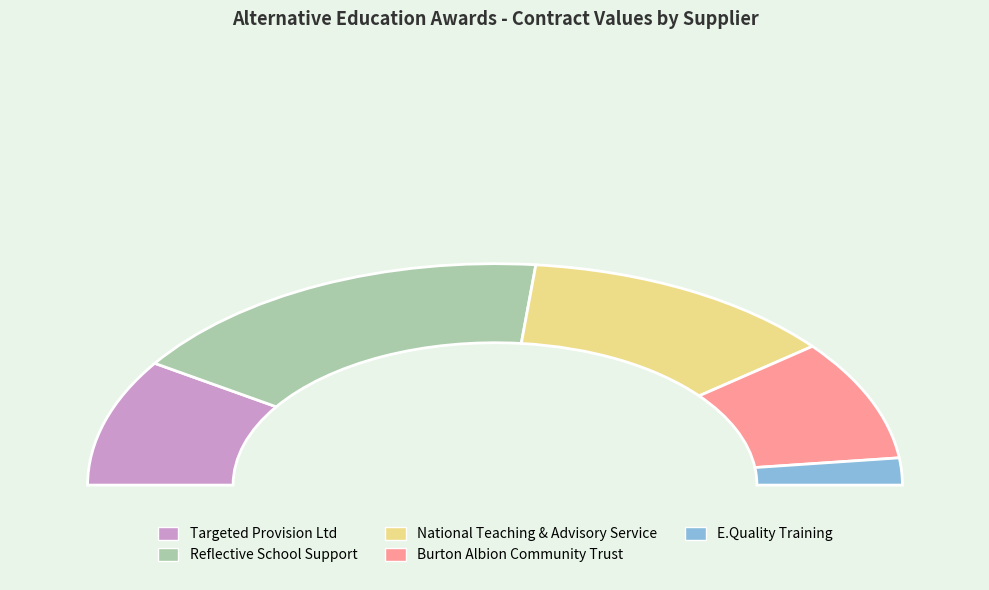

What is the change in value from Reflective School Support to National Teaching & Advisory Service?

-18700